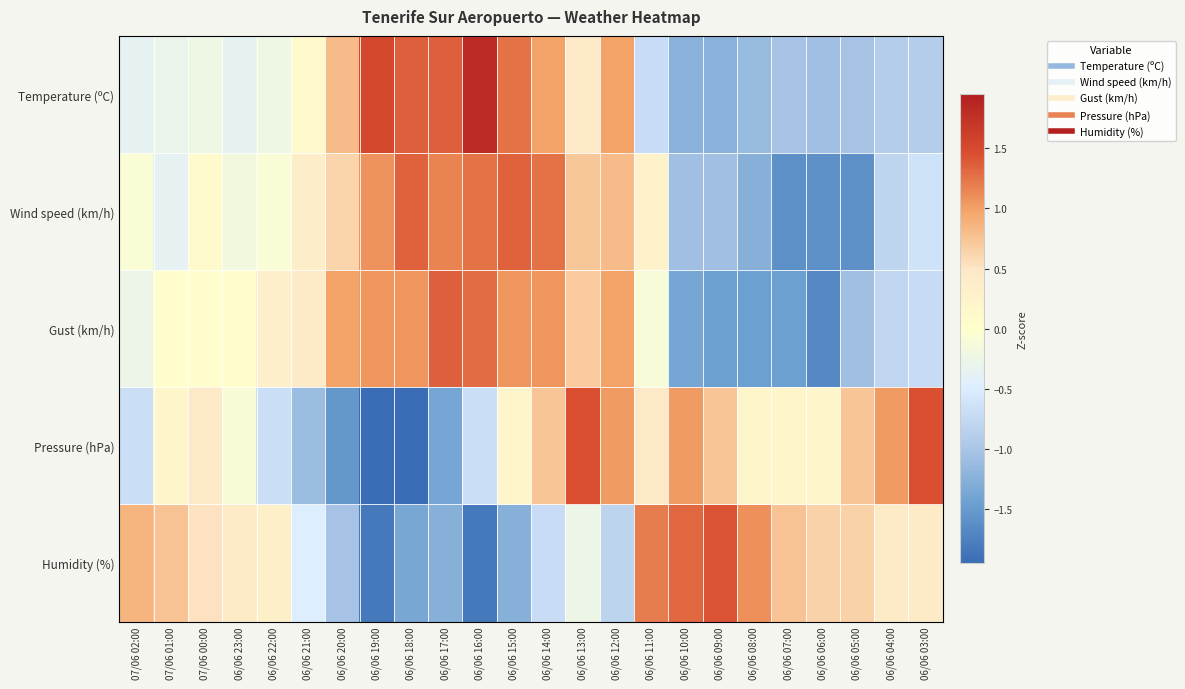

Reading right to left, list all the values displayed in this chart.

Temperature (ºC): 06/06 03:00=-0.9	06/06 04:00=-0.9	06/06 05:00=-1.0	06/06 06:00=-1.1	06/06 07:00=-1.0	06/06 08:00=-1.1	06/06 09:00=-1.2	06/06 10:00=-1.2	06/06 11:00=-0.7	06/06 12:00=1.0	06/06 13:00=0.5	06/06 14:00=1.0	06/06 15:00=1.3	06/06 16:00=1.8	06/06 17:00=1.4	06/06 18:00=1.4	06/06 19:00=1.5	06/06 20:00=0.8	06/06 21:00=0.1	06/06 22:00=-0.2	06/06 23:00=-0.4	07/06 00:00=-0.2	07/06 01:00=-0.3	07/06 02:00=-0.4
Wind speed (km/h): 06/06 03:00=-0.6	06/06 04:00=-0.8	06/06 05:00=-1.6	06/06 06:00=-1.6	06/06 07:00=-1.6	06/06 08:00=-1.3	06/06 09:00=-1.1	06/06 10:00=-1.1	06/06 11:00=0.3	06/06 12:00=0.8	06/06 13:00=0.7	06/06 14:00=1.3	06/06 15:00=1.3	06/06 16:00=1.3	06/06 17:00=1.2	06/06 18:00=1.3	06/06 19:00=1.1	06/06 20:00=0.6	06/06 21:00=0.4	06/06 22:00=-0.1	06/06 23:00=-0.2	07/06 00:00=0.1	07/06 01:00=-0.4	07/06 02:00=-0.1
Gust (km/h): 06/06 03:00=-0.7	06/06 04:00=-0.8	06/06 05:00=-1.1	06/06 06:00=-1.7	06/06 07:00=-1.4	06/06 08:00=-1.4	06/06 09:00=-1.4	06/06 10:00=-1.4	06/06 11:00=-0.1	06/06 12:00=1.0	06/06 13:00=0.7	06/06 14:00=1.1	06/06 15:00=1.1	06/06 16:00=1.3	06/06 17:00=1.4	06/06 18:00=1.1	06/06 19:00=1.1	06/06 20:00=1.0	06/06 21:00=0.4	06/06 22:00=0.3	06/06 23:00=0.0	07/06 00:00=0.0	07/06 01:00=0.0	07/06 02:00=-0.3
Pressure (hPa): 06/06 03:00=1.5	06/06 04:00=1.0	06/06 05:00=0.7	06/06 06:00=0.2	06/06 07:00=0.2	06/06 08:00=0.2	06/06 09:00=0.7	06/06 10:00=1.0	06/06 11:00=0.5	06/06 12:00=1.0	06/06 13:00=1.5	06/06 14:00=0.7	06/06 15:00=0.2	06/06 16:00=-0.7	06/06 17:00=-1.4	06/06 18:00=-1.9	06/06 19:00=-1.9	06/06 20:00=-1.5	06/06 21:00=-1.1	06/06 22:00=-0.7	06/06 23:00=-0.1	07/06 00:00=0.5	07/06 01:00=0.2	07/06 02:00=-0.7
Humidity (%): 06/06 03:00=0.4	06/06 04:00=0.4	06/06 05:00=0.6	06/06 06:00=0.6	06/06 07:00=0.8	06/06 08:00=1.1	06/06 09:00=1.4	06/06 10:00=1.3	06/06 11:00=1.2	06/06 12:00=-0.8	06/06 13:00=-0.3	06/06 14:00=-0.7	06/06 15:00=-1.3	06/06 16:00=-1.8	06/06 17:00=-1.3	06/06 18:00=-1.4	06/06 19:00=-1.8	06/06 20:00=-1.0	06/06 21:00=-0.5	06/06 22:00=0.3	06/06 23:00=0.4	07/06 00:00=0.5	07/06 01:00=0.8	07/06 02:00=0.9